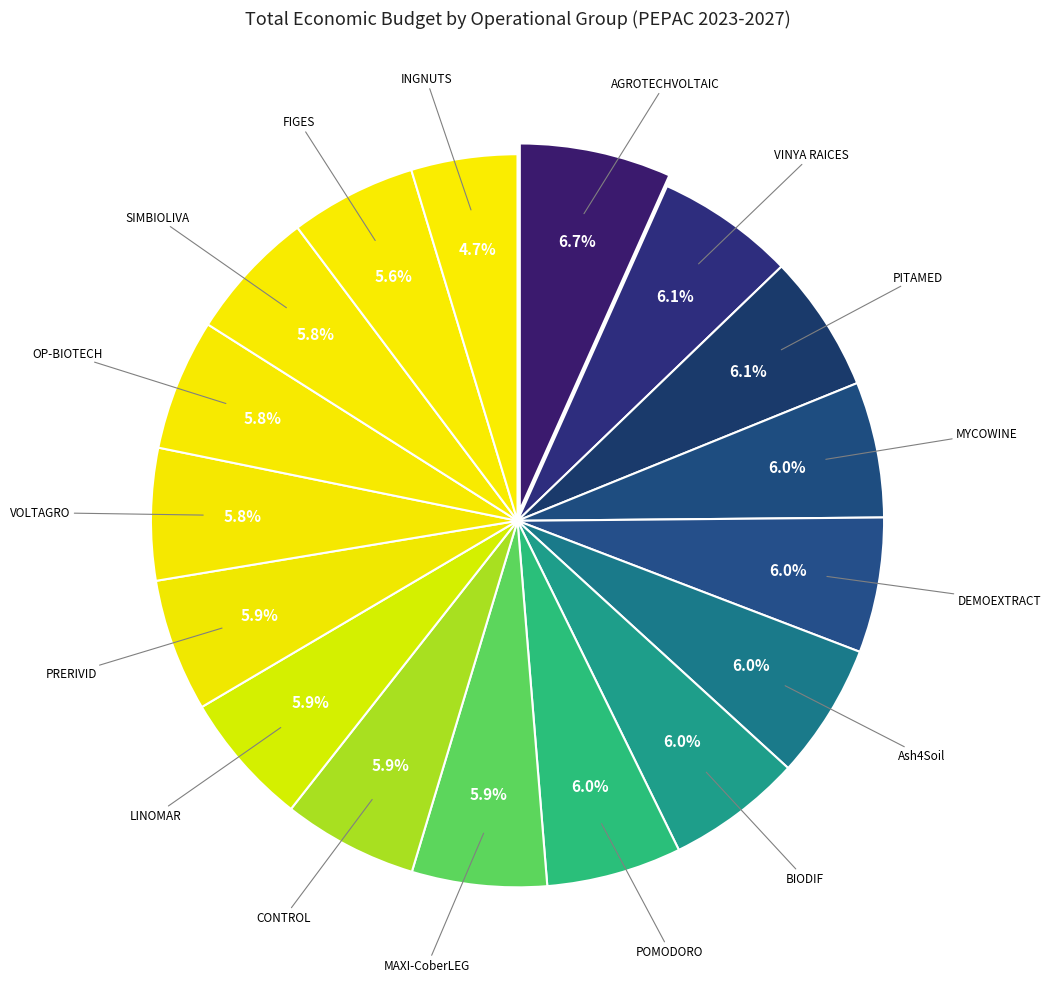

Count the number of slices in the pie.

17